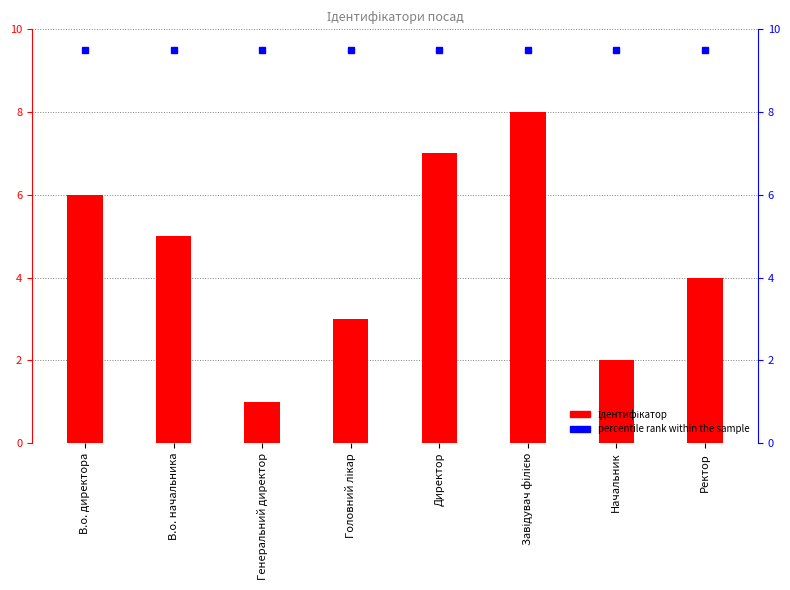

List the labels in order of value, smallest first.

Генеральний директор, Начальник, Головний лікар, Ректор, В.о. начальника, В.о. директора, Директор, Завідувач філією